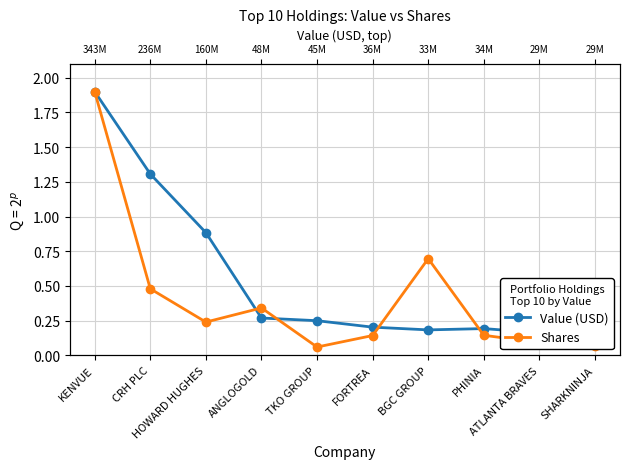

What is the difference between the highest and lowest values at ANGLOGOLD?

0.1